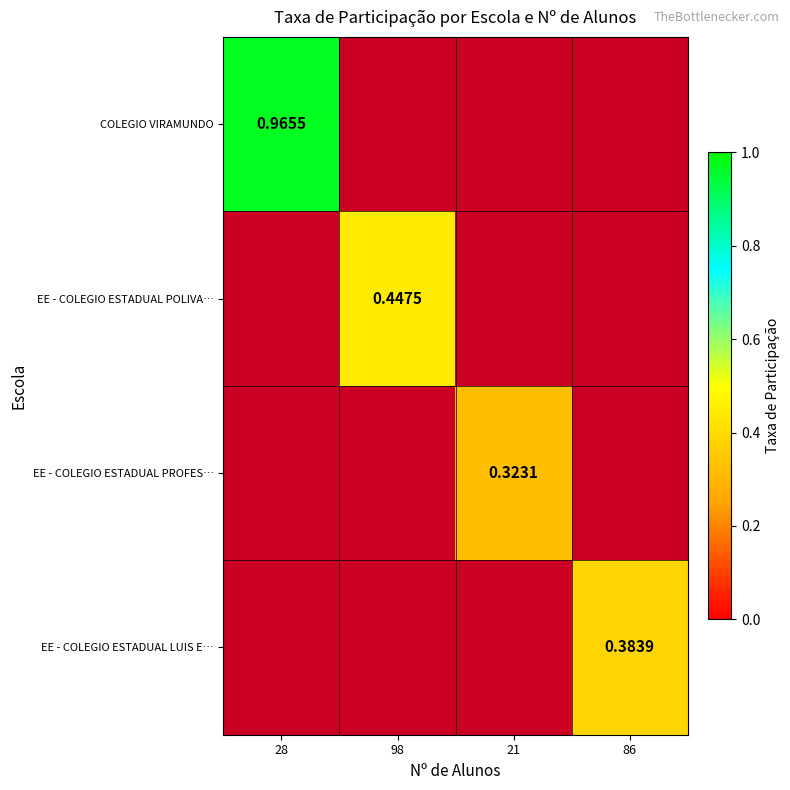

What is the approximate value of EE - COLEGIO ESTADUAL LUIS E… at 86?

0.4